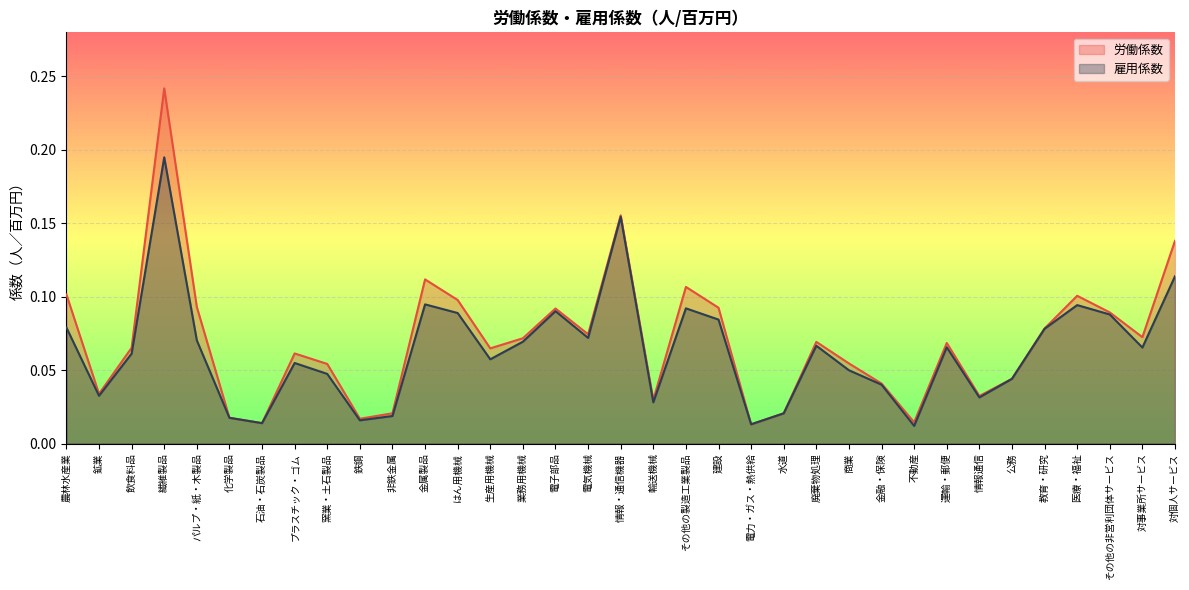

Reading left to right, list all the values displayed in this chart.

労働係数: 農林水産業=0.1	鉱業=0.0	飲食料品=0.1	繊維製品=0.2	パルプ・紙・木製品=0.1	化学製品=0.0	石油・石炭製品=0.0	プラスチック・ゴム=0.1	窯業・土石製品=0.1	鉄鋼=0.0	非鉄金属=0.0	金属製品=0.1	はん用機械=0.1	生産用機械=0.1	業務用機械=0.1	電子部品=0.1	電気機械=0.1	情報・通信機器=0.2	輸送機械=0.0	その他の製造工業製品=0.1	建設=0.1	電力・ガス・熱供給=0.0	水道=0.0	廃棄物処理=0.1	商業=0.1	金融・保険=0.0	不動産=0.0	運輸・郵便=0.1	情報通信=0.0	公務=0.0	教育・研究=0.1	医療・福祉=0.1	その他の非営利団体サービス=0.1	対事業所サービス=0.1	対個人サービス=0.1
雇用係数: 農林水産業=0.1	鉱業=0.0	飲食料品=0.1	繊維製品=0.2	パルプ・紙・木製品=0.1	化学製品=0.0	石油・石炭製品=0.0	プラスチック・ゴム=0.1	窯業・土石製品=0.0	鉄鋼=0.0	非鉄金属=0.0	金属製品=0.1	はん用機械=0.1	生産用機械=0.1	業務用機械=0.1	電子部品=0.1	電気機械=0.1	情報・通信機器=0.2	輸送機械=0.0	その他の製造工業製品=0.1	建設=0.1	電力・ガス・熱供給=0.0	水道=0.0	廃棄物処理=0.1	商業=0.0	金融・保険=0.0	不動産=0.0	運輸・郵便=0.1	情報通信=0.0	公務=0.0	教育・研究=0.1	医療・福祉=0.1	その他の非営利団体サービス=0.1	対事業所サービス=0.1	対個人サービス=0.1